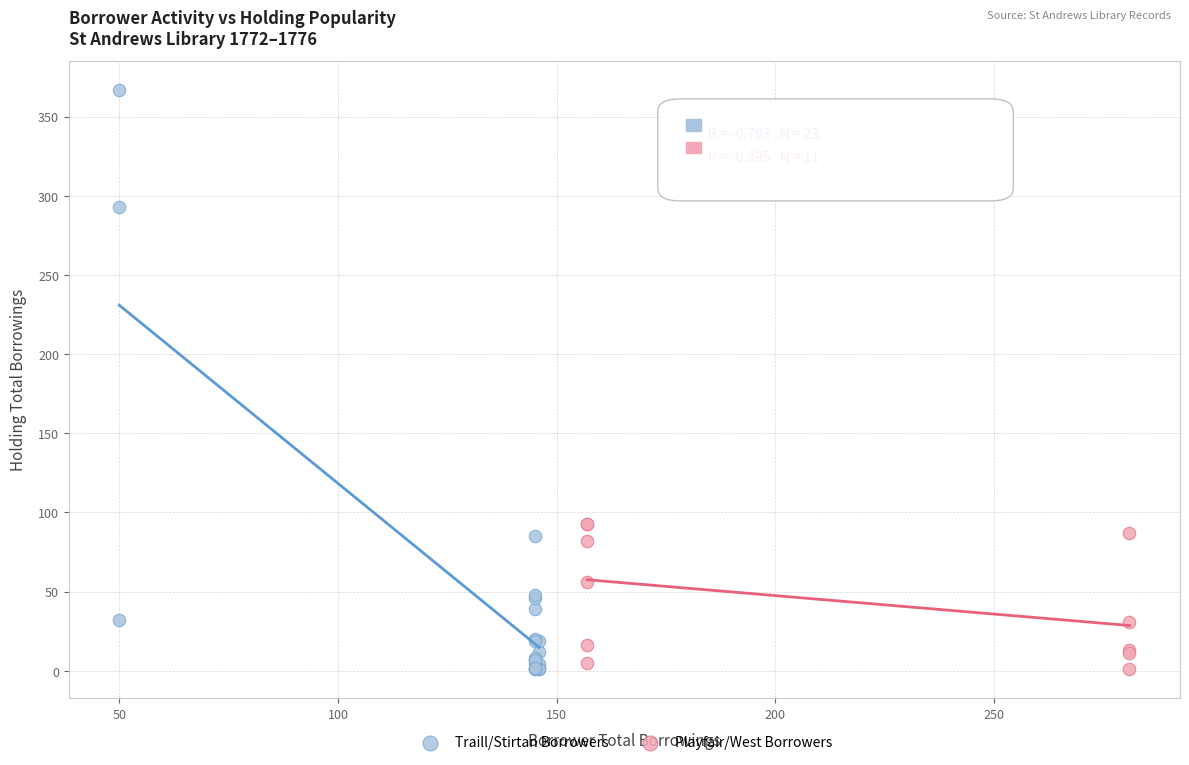

Which series reaches the maximum Y coordinate?

Traill/Stirtan Borrowers